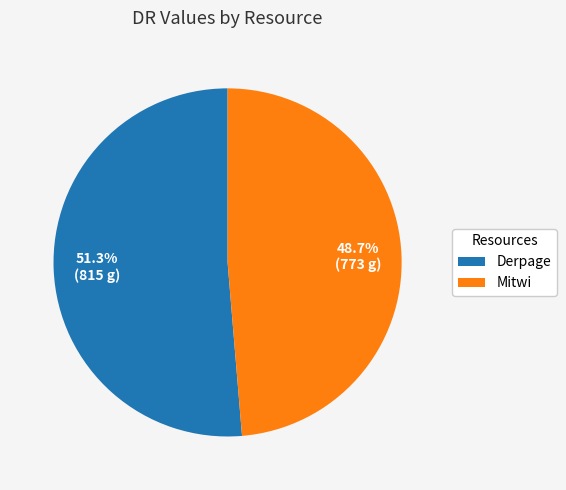

To the nearest percent, what percentage of the pie is Derpage?

51%